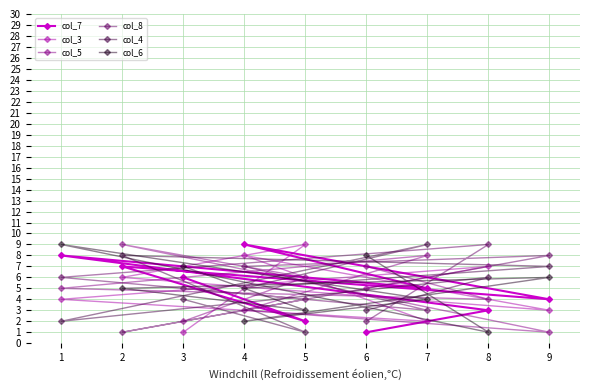

Which series ends up on top after the final intersection of col_4 and col_5?

col_4